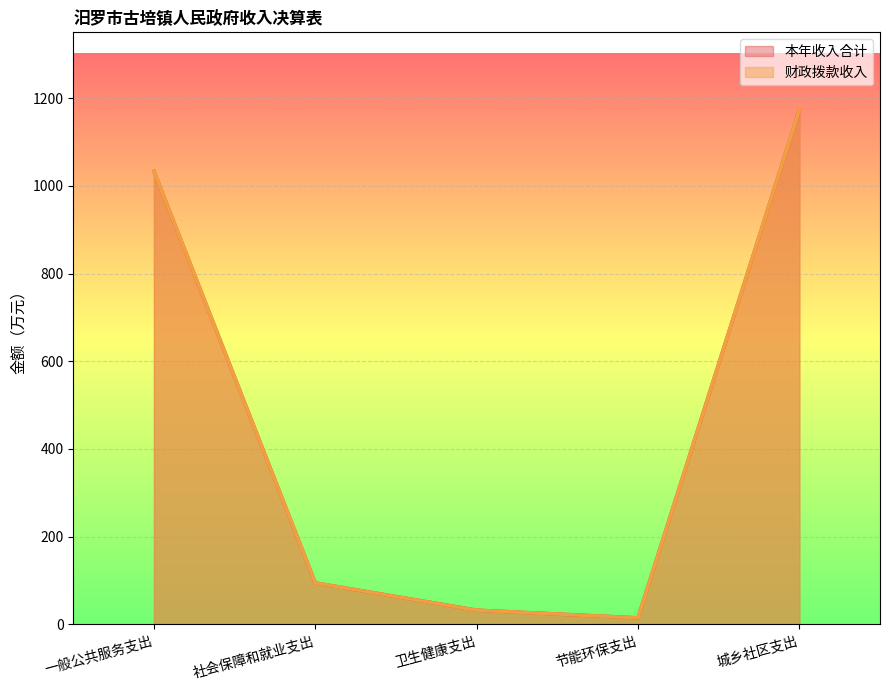

Rank the categories by 本年收入合计 value from lowest to highest.

节能环保支出, 卫生健康支出, 社会保障和就业支出, 一般公共服务支出, 城乡社区支出